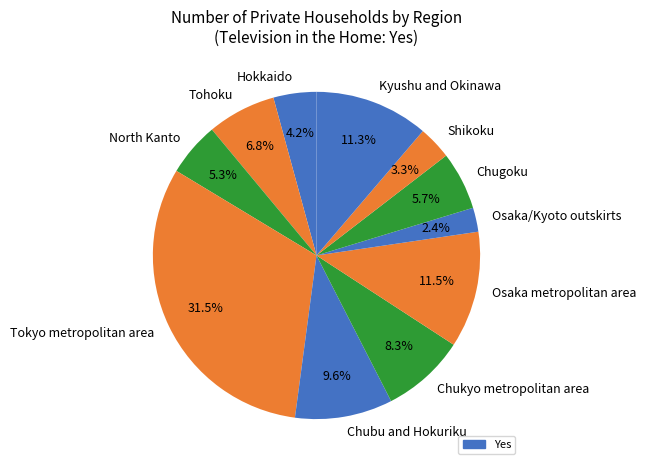

Is it true that Kyushu and Okinawa is 20% of the pie?

False